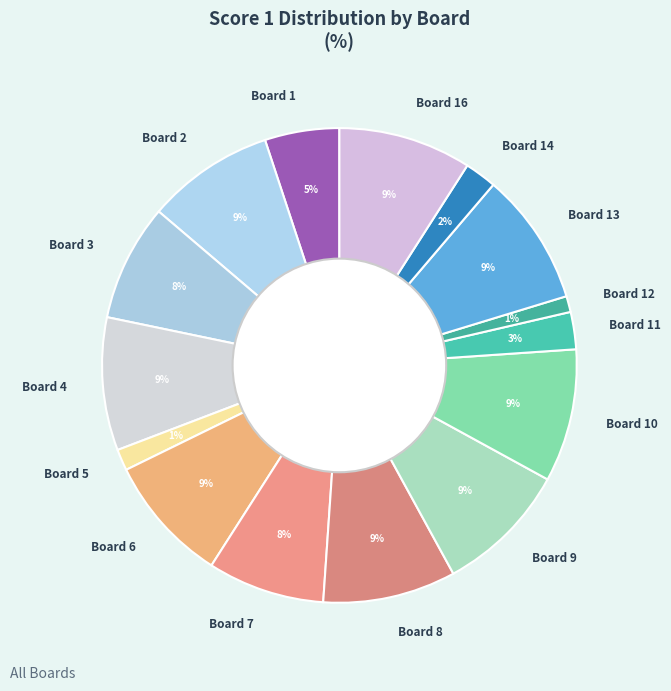

True or false: Board 9 accounts for 9% of the total.

True